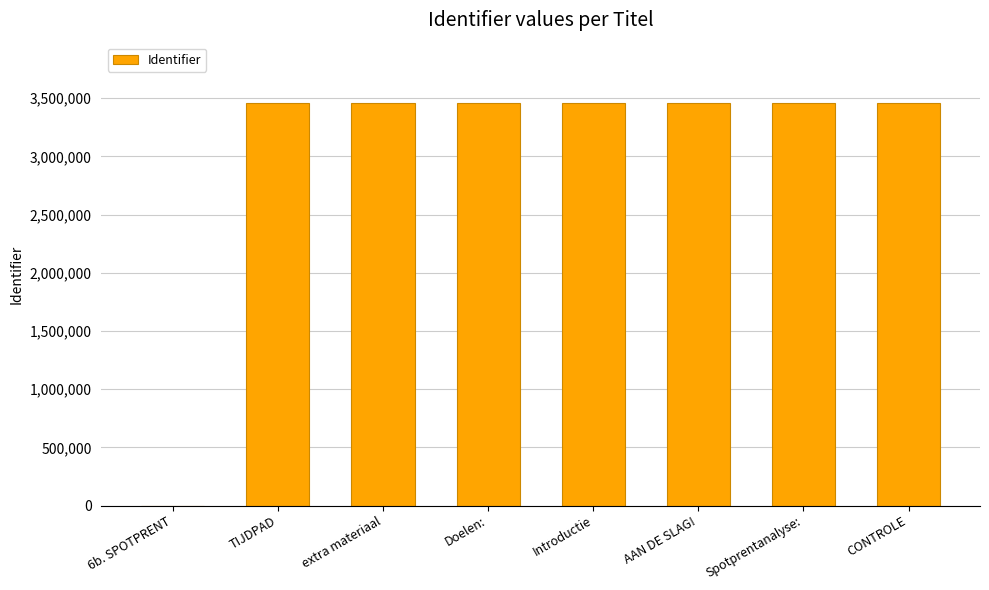

How many positive values are there?

7